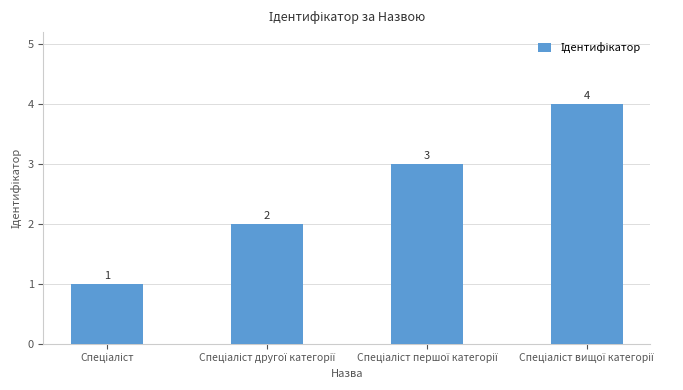

What is the value of the 2nd bar from the left?

2